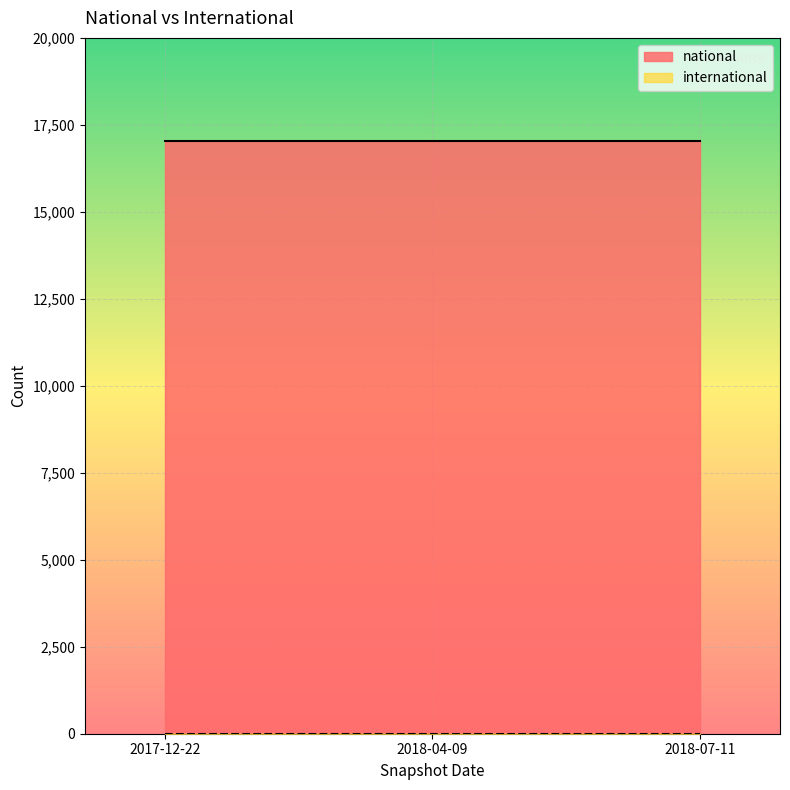

At which label is international closest to 0?

2017-12-22